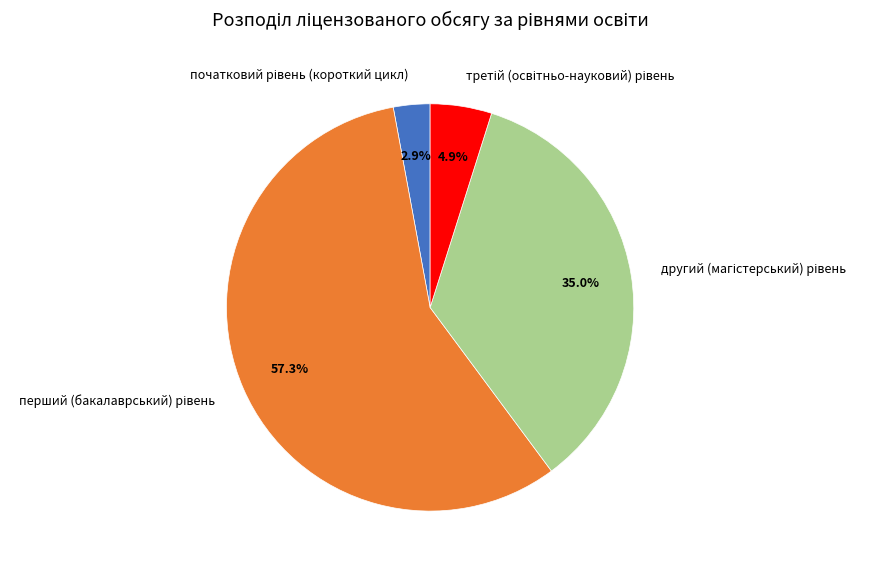

Is there a majority slice in this chart?

Yes